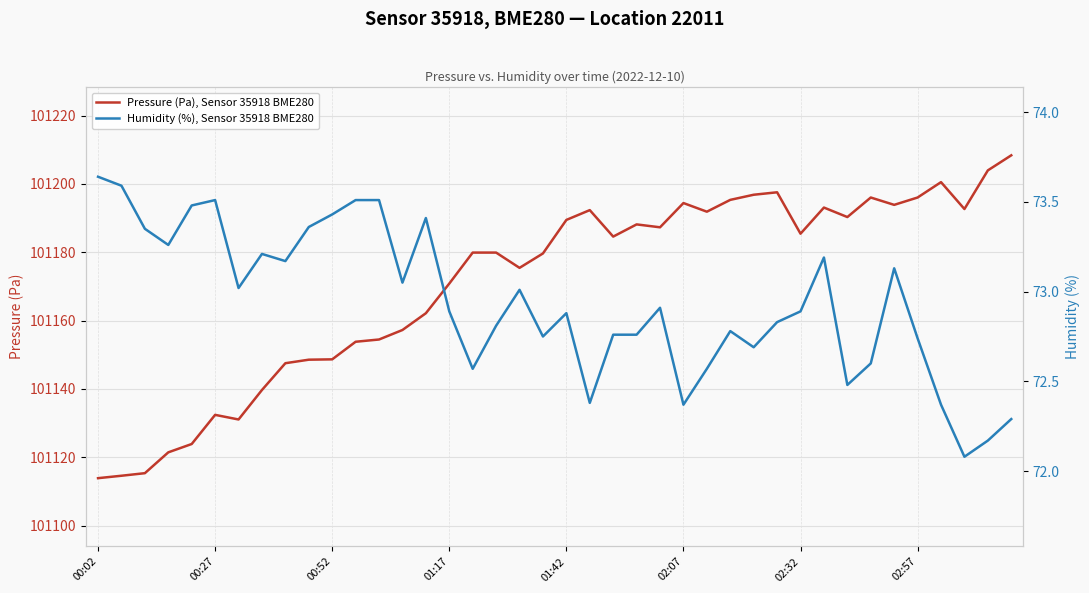

What is the difference between the second highest and second lowest values in the Pressure (Pa), Sensor 35918 BME280 series?

89.4